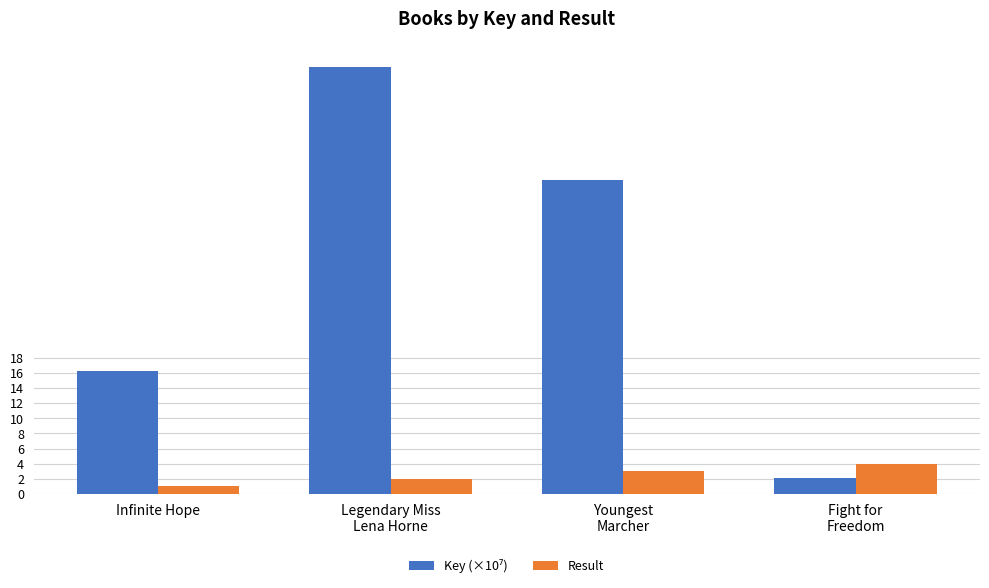

How many distinct data groups are displayed?

2